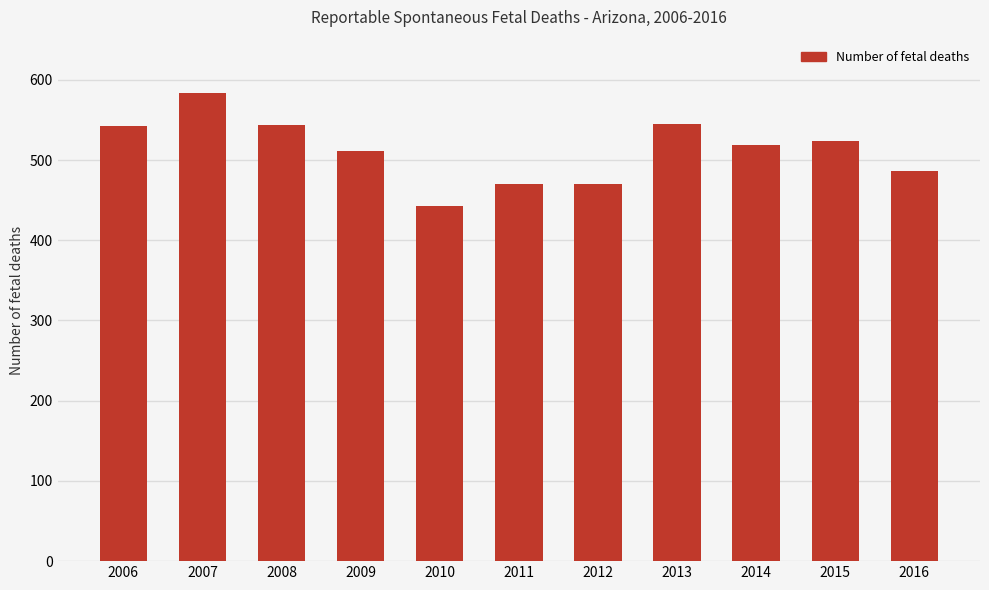

How many distinct data groups are displayed?

1